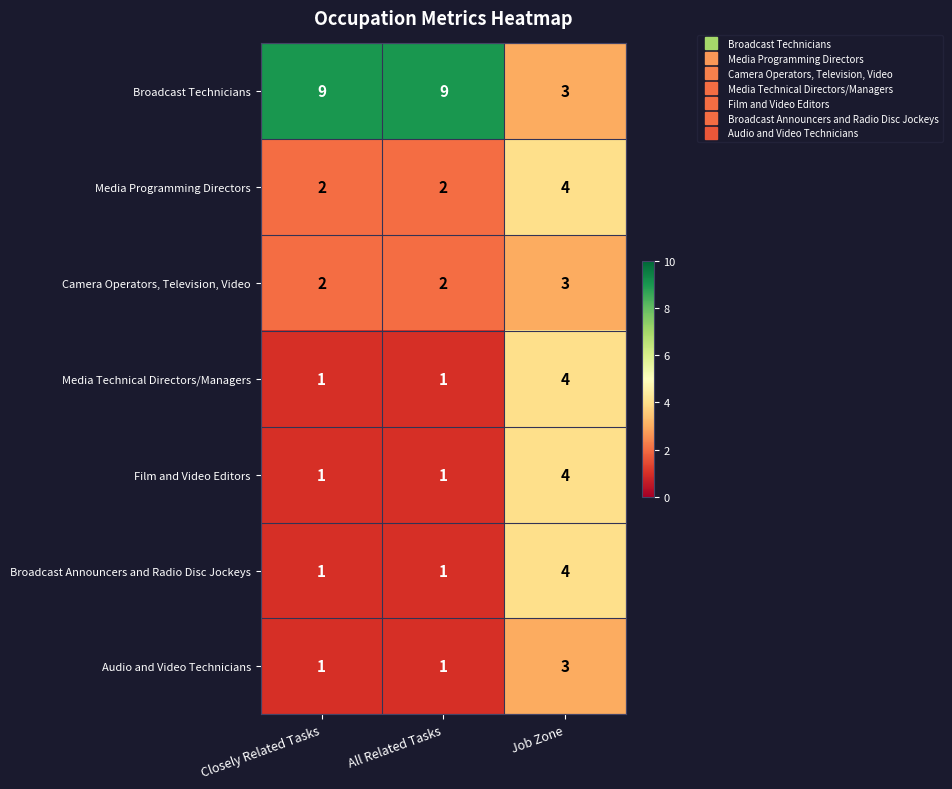

What is the difference between the maximum and minimum values in the Media Technical Directors/Managers series?

3